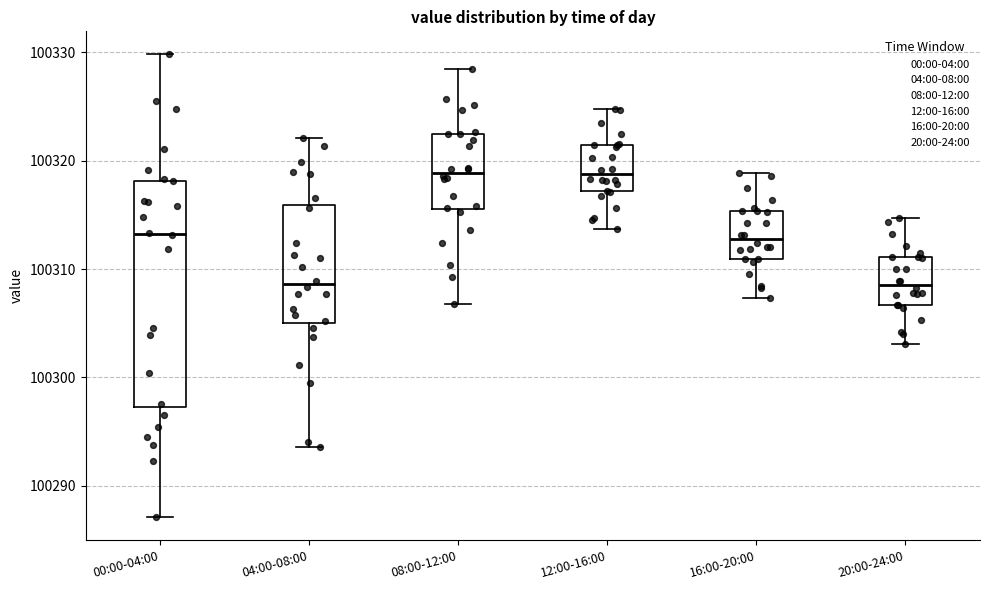

Reading left to right, transcribe this box plot: for each box, give where its median line is, the range the box spans, and where its two whiskers end, as read against the y-axis. The values are not printed on the chart, so give them approximately, as read against the axis.

00:00-04:00: median 100313, box 100297 to 100318, whiskers 100287 to 100330
04:00-08:00: median 100309, box 100305 to 100316, whiskers 100294 to 100322
08:00-12:00: median 100319, box 100316 to 100322, whiskers 100307 to 100328
12:00-16:00: median 100319, box 100317 to 100321, whiskers 100314 to 100325
16:00-20:00: median 100313, box 100311 to 100315, whiskers 100307 to 100319
20:00-24:00: median 100309, box 100307 to 100311, whiskers 100303 to 100315